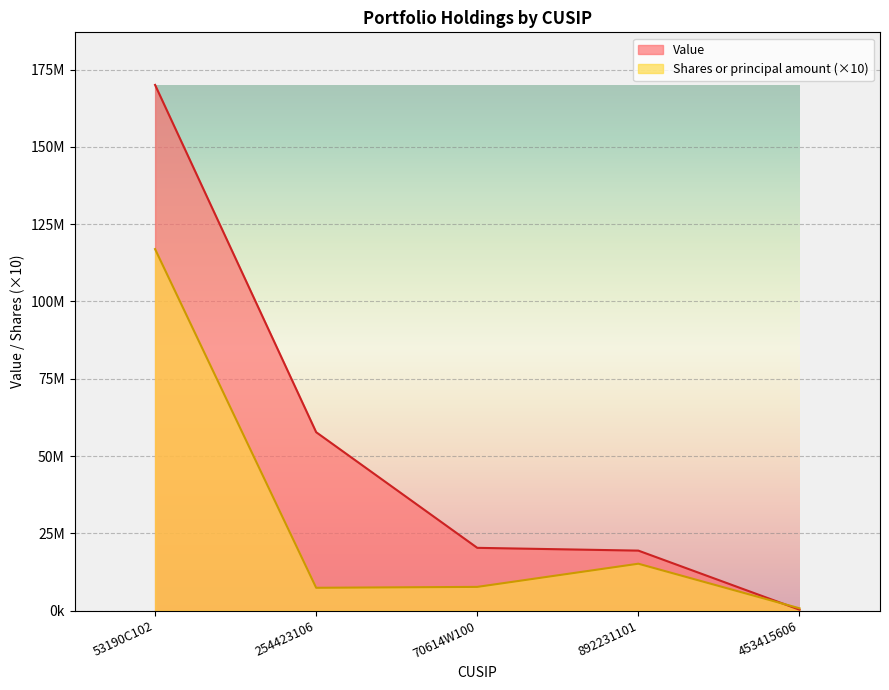

What is the difference between the maximum and minimum values in the Value series?

169726754